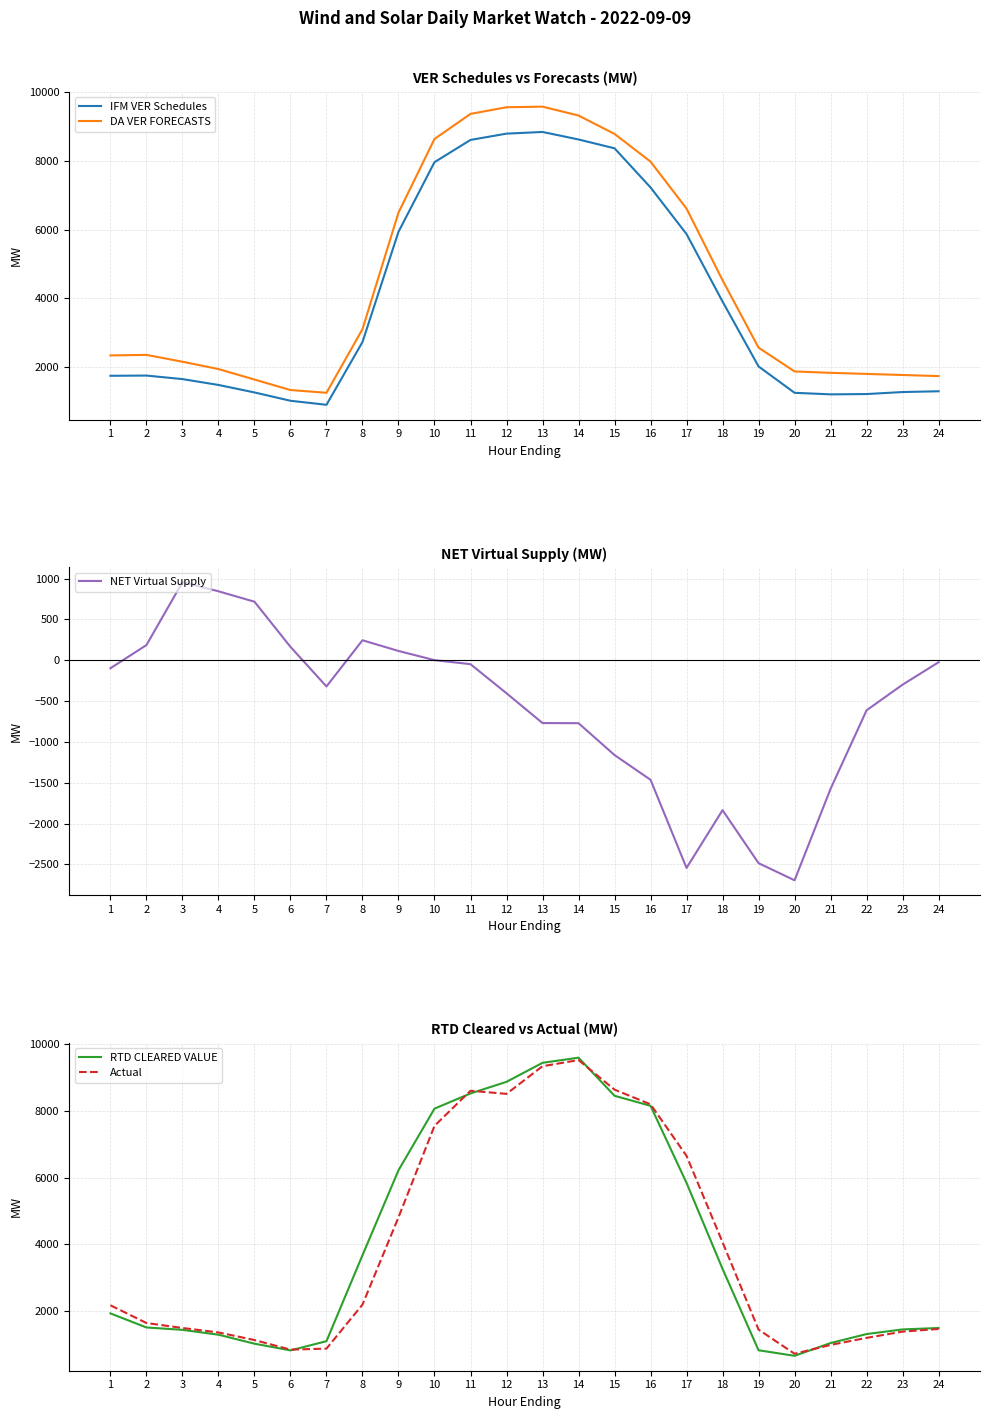

Where is the first local maximum for RTD CLEARED VALUE?

14